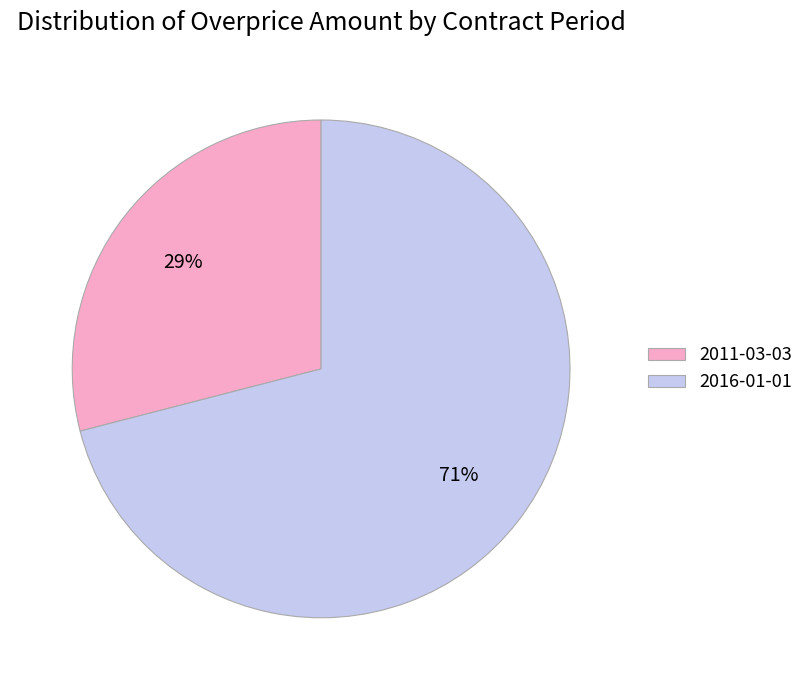

To the nearest percent, what is the combined percentage of 2016-01-01 and 2011-03-03?

100%